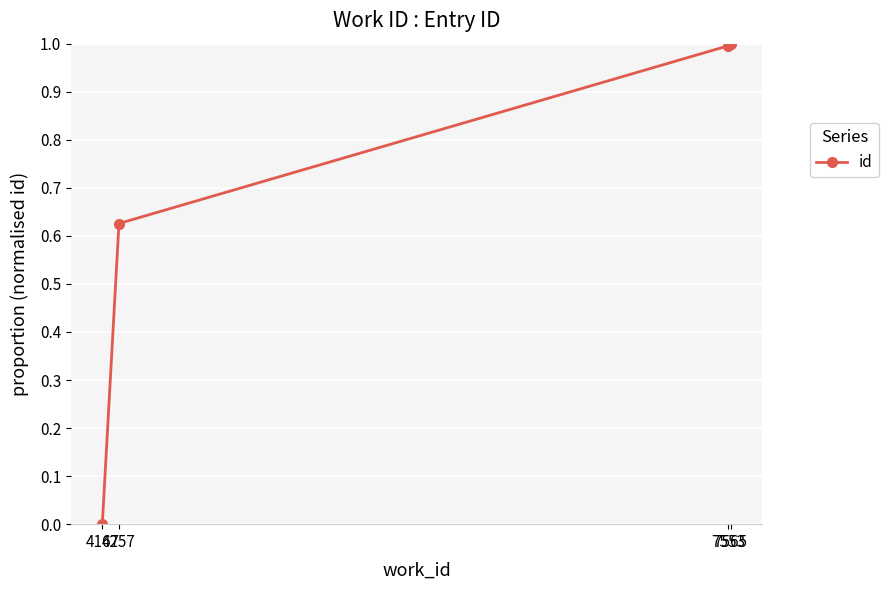

True or false: there are more than 1 points higher than both neighbors.

False